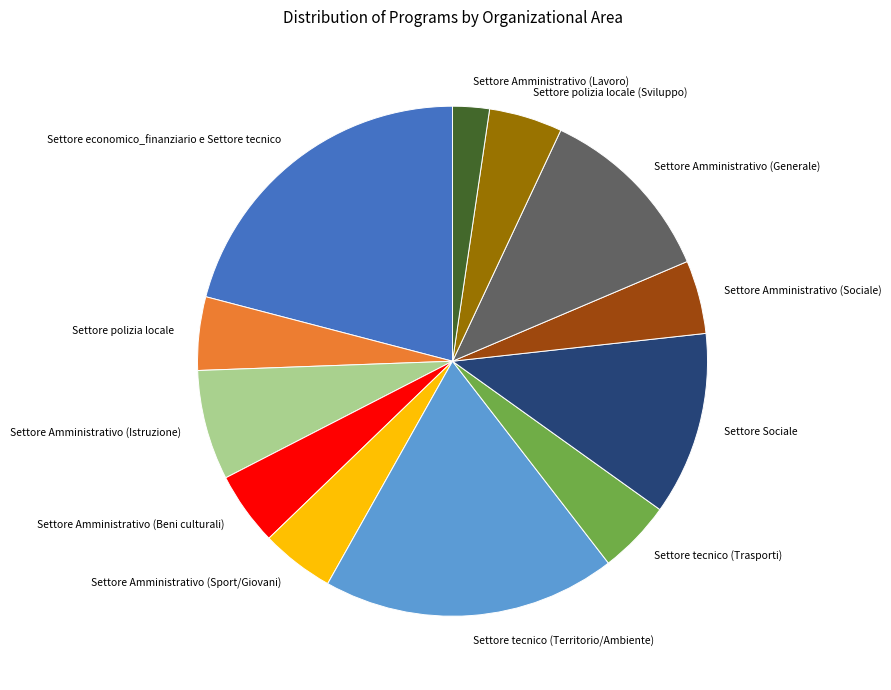

Count the number of slices in the pie.

12